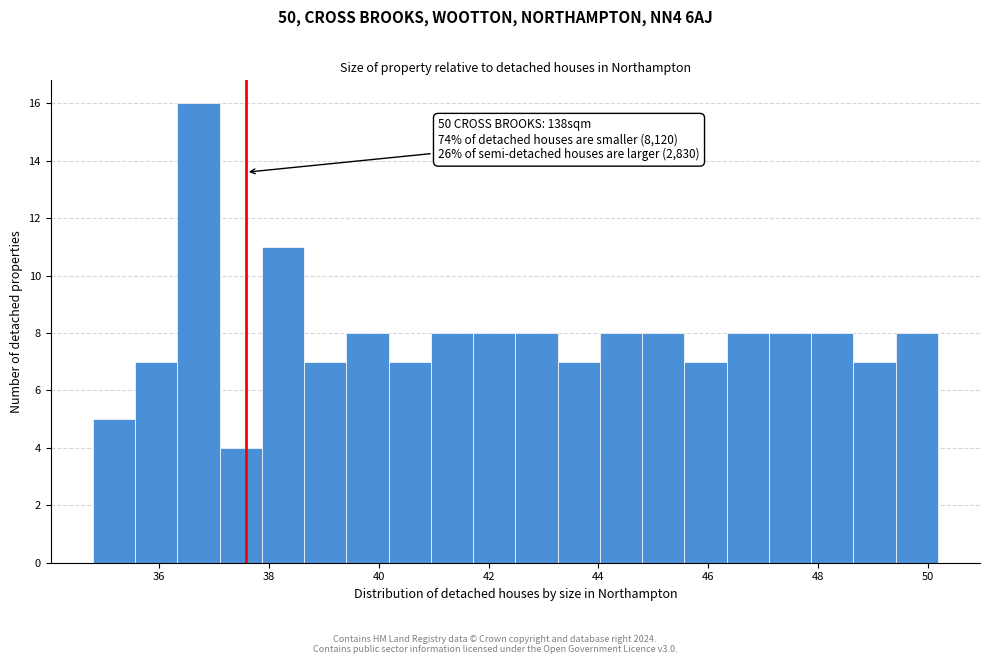

Read against the x-axis, roughly where is the centre of the tallest bar?

36.8